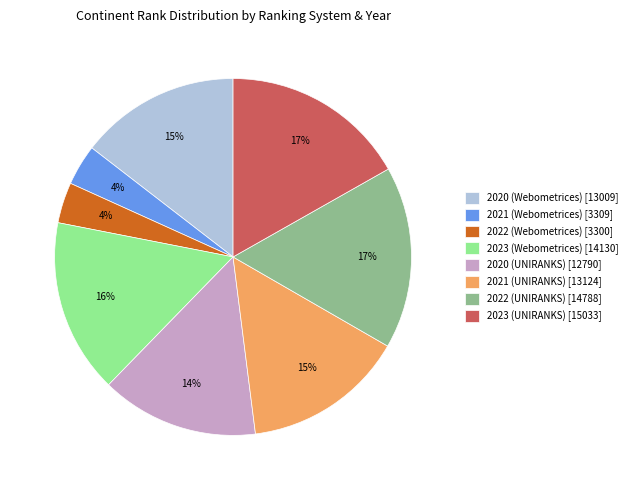

Between 2023 (UNIRANKS) [15033] and 2020 (Webometrices) [13009], which is larger?

2023 (UNIRANKS) [15033]